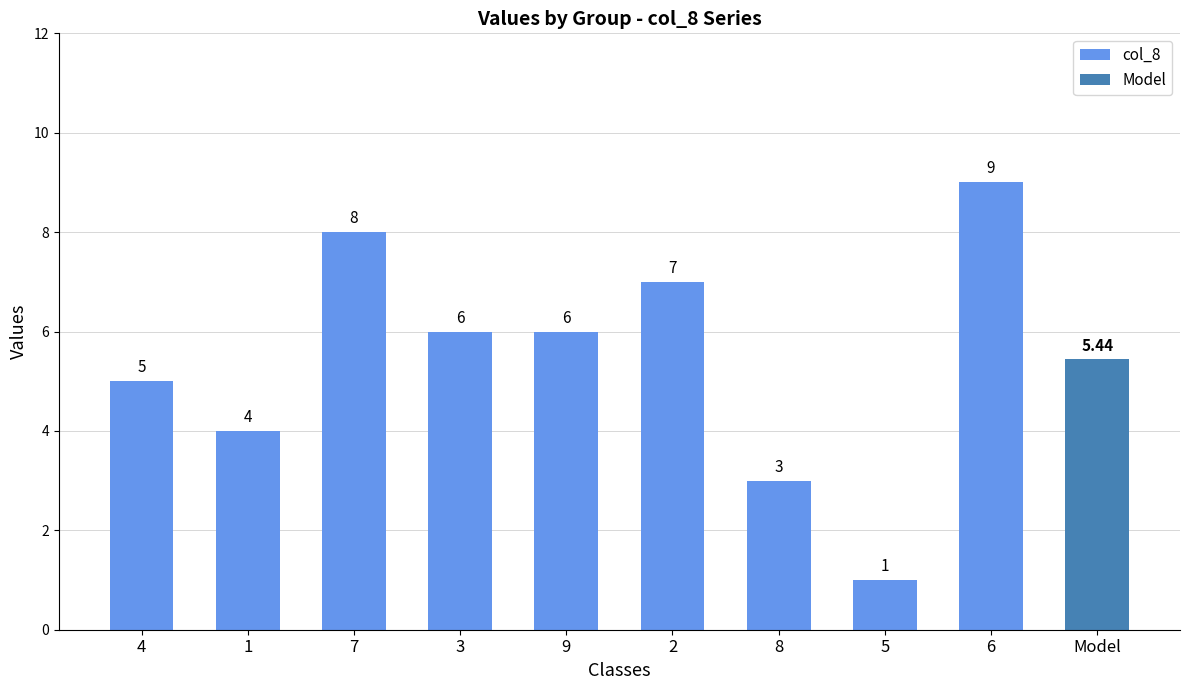

What is the approximate value at 2?

7